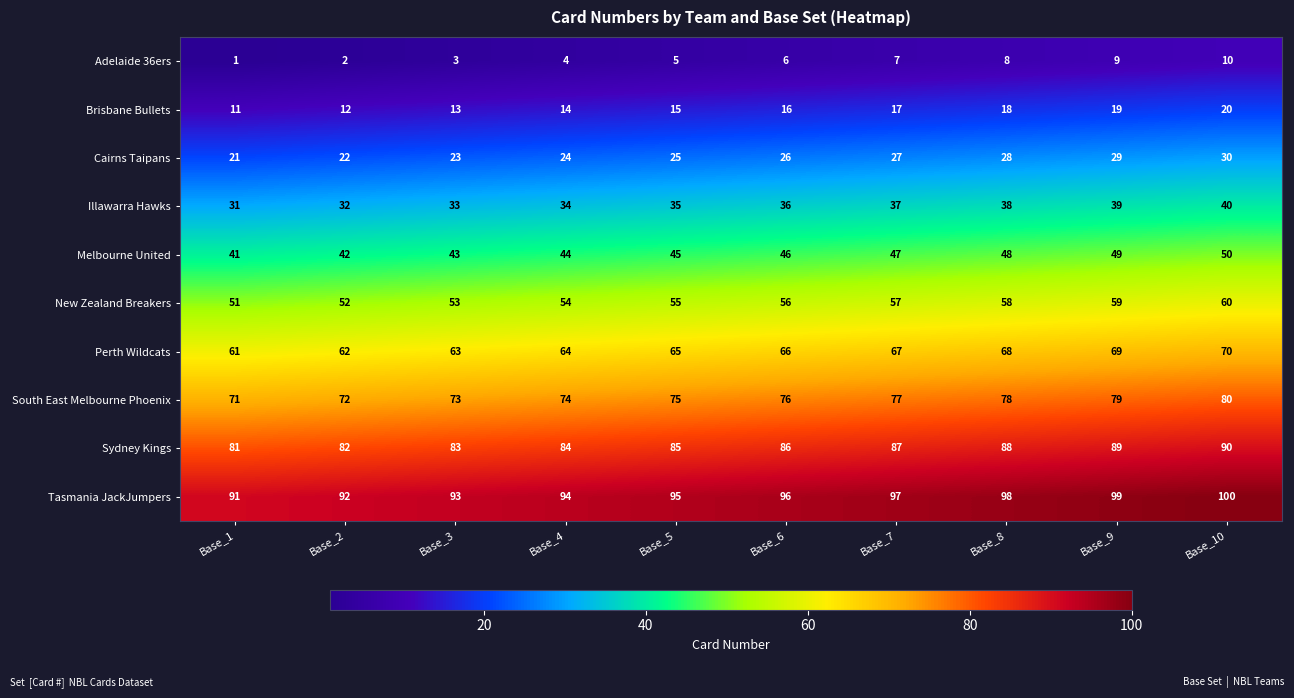

The value of South East Melbourne Phoenix at Base_8 is 52. True or false?

False